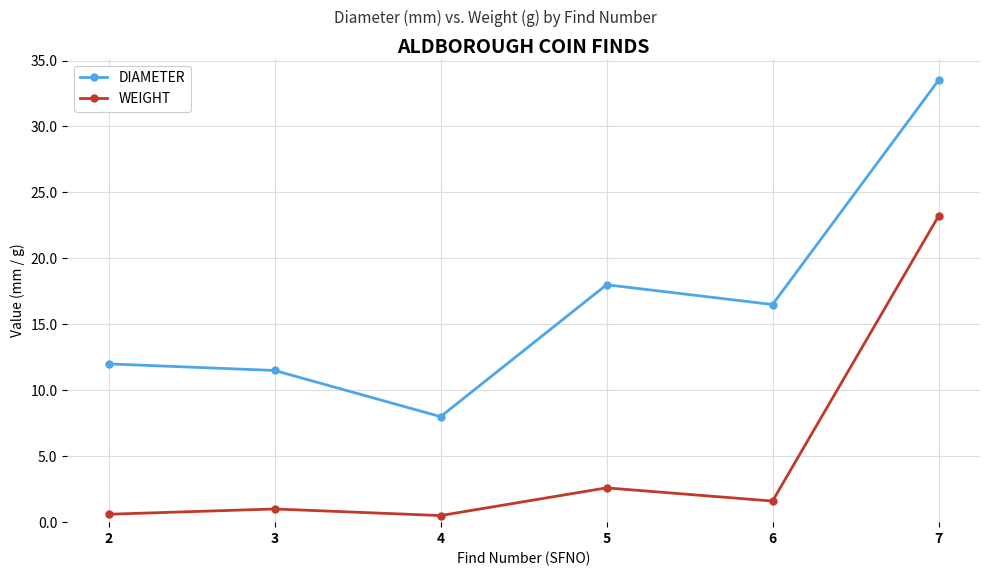

What is the value of the DIAMETER point at the 2nd from the left?

11.5